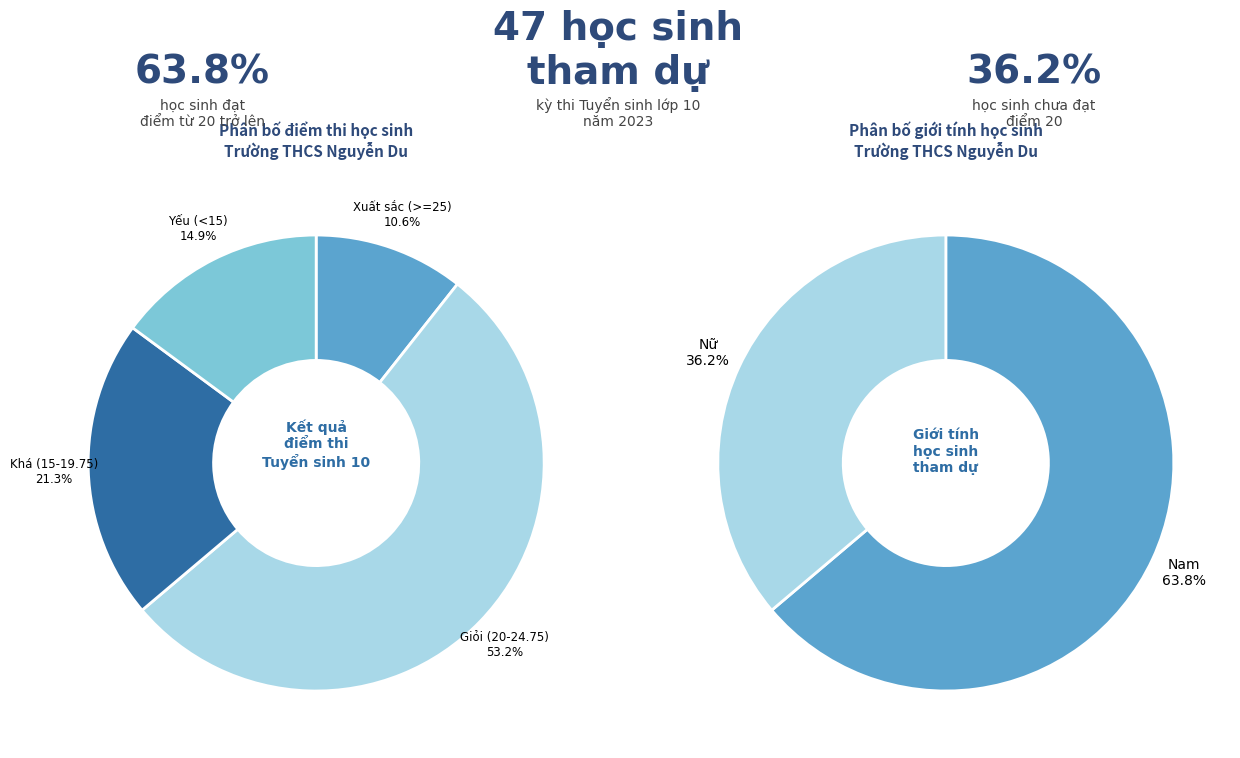

Does Nam represent more than half of the total?

Yes